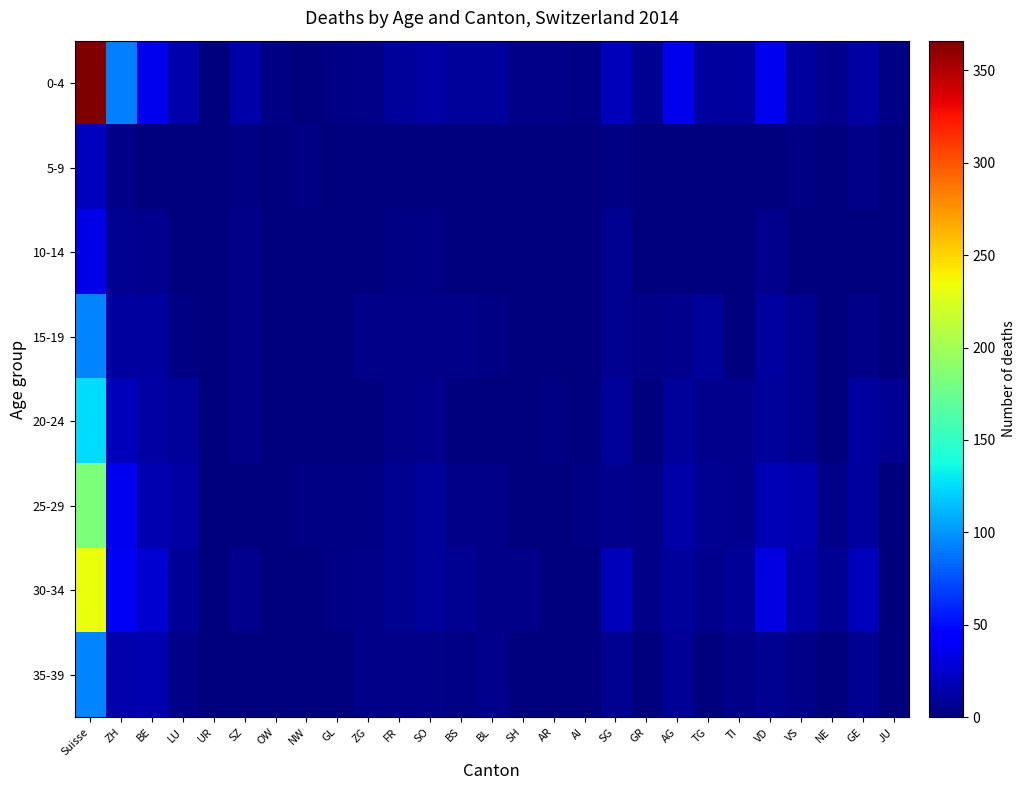

Rank the series at Suisse from lowest to highest value.

5-9, 10-14, 15-19, 35-39, 20-24, 25-29, 30-34, 0-4